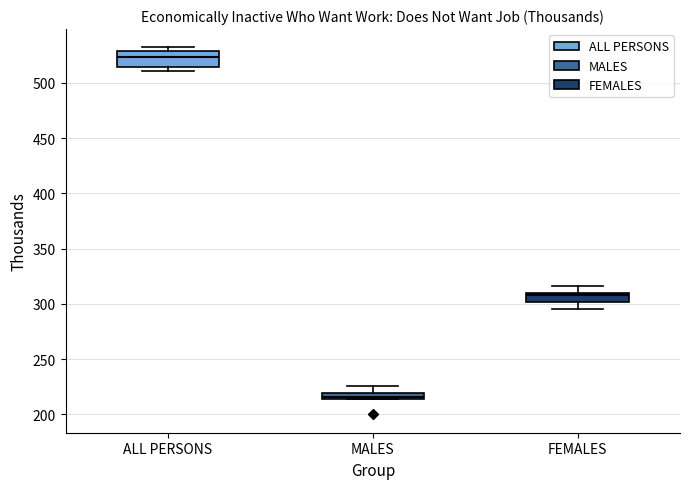

Which box is the tallest, from its lower edge to its upper edge?

ALL PERSONS